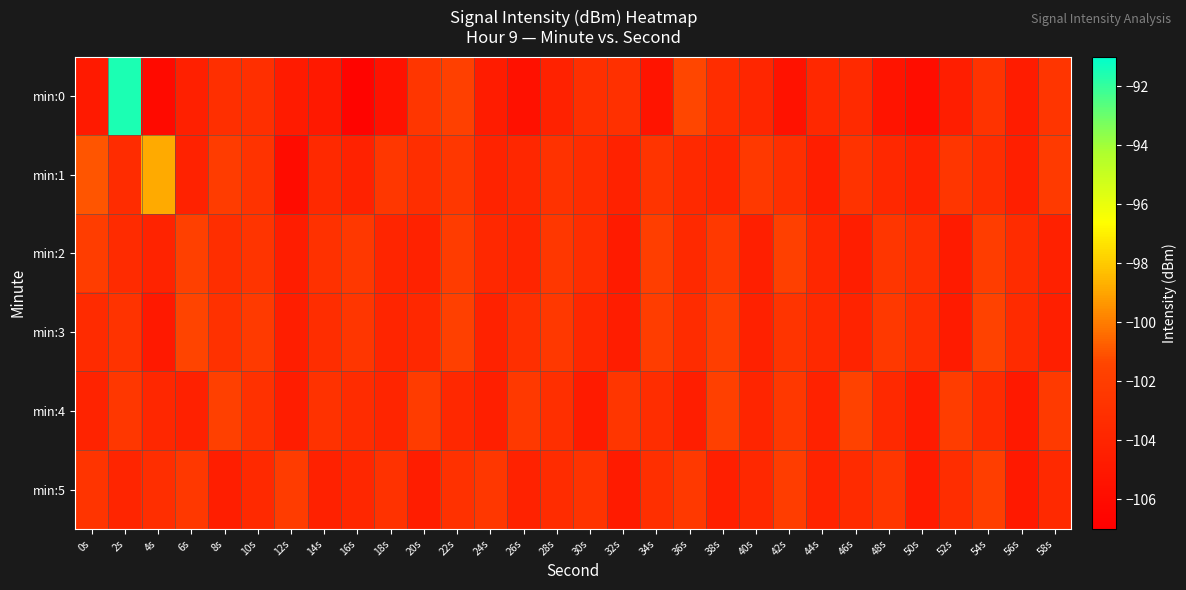

List the series in order of their peak value, highest first.

min:0, min:1, min:3, min:4, min:2, min:5